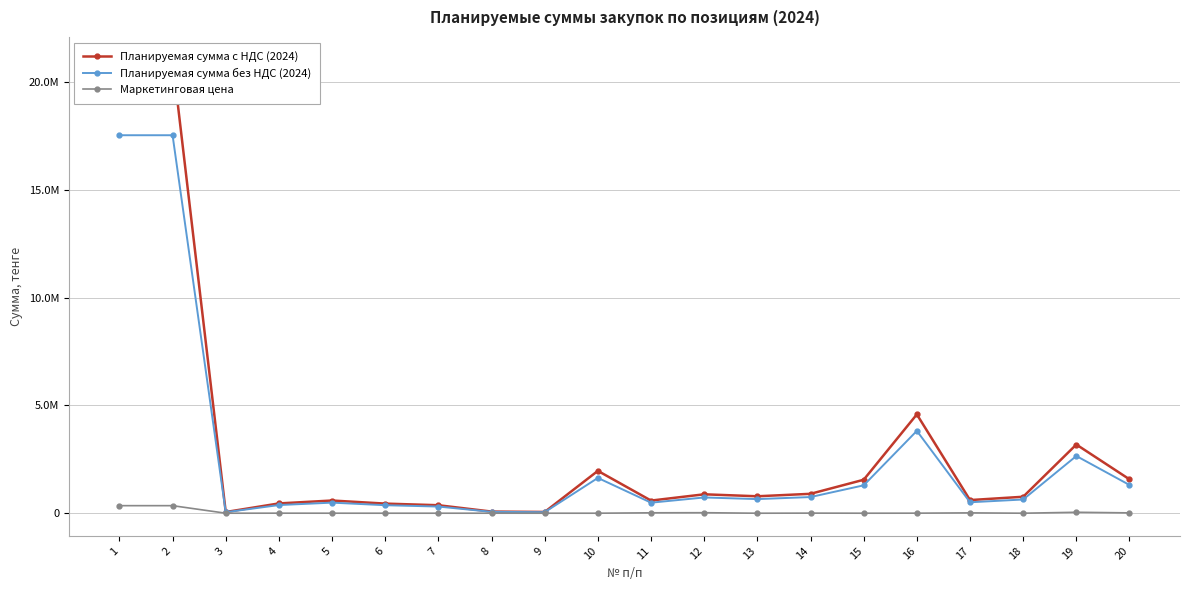

What is the minimum value for Маркетинговая цена?

195.6